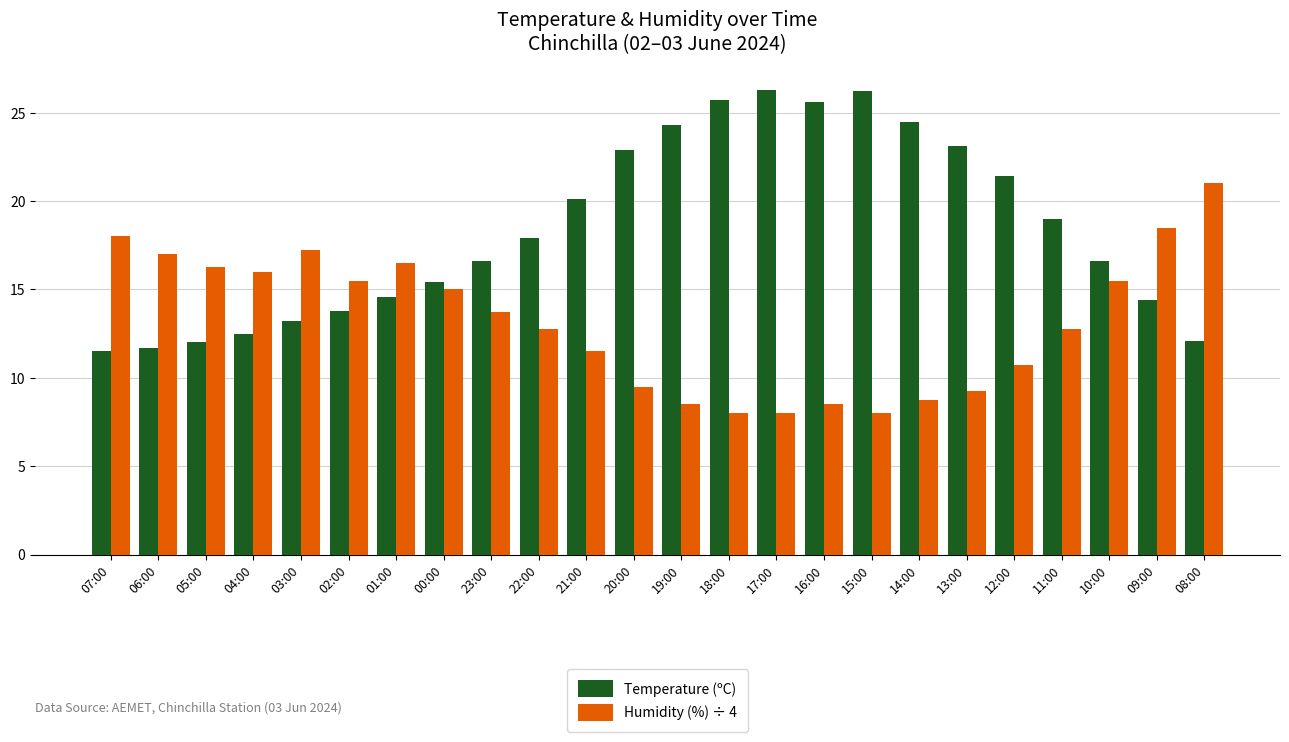

What is the total value across all series at 04:00?

28.5